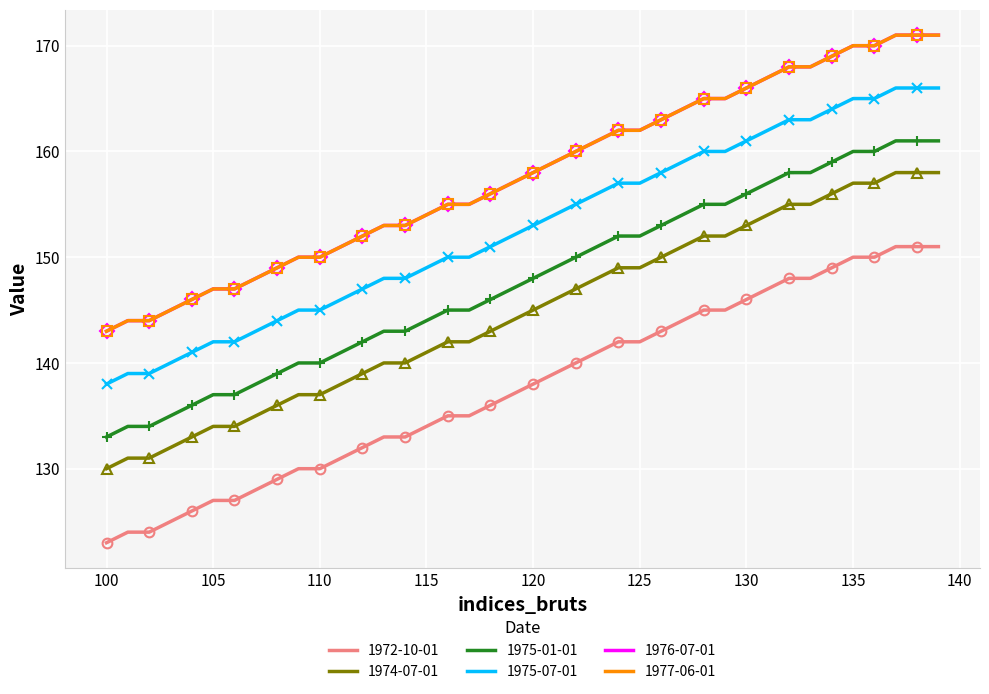

Is the value of 1975-01-01 at 28 greater than the value of 1975-07-01 at 27?

No